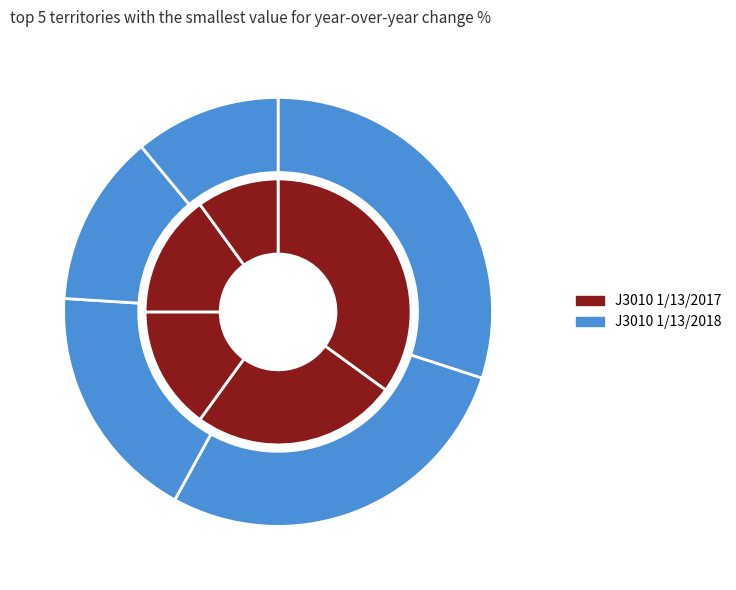

How many segments does this pie chart have?

5